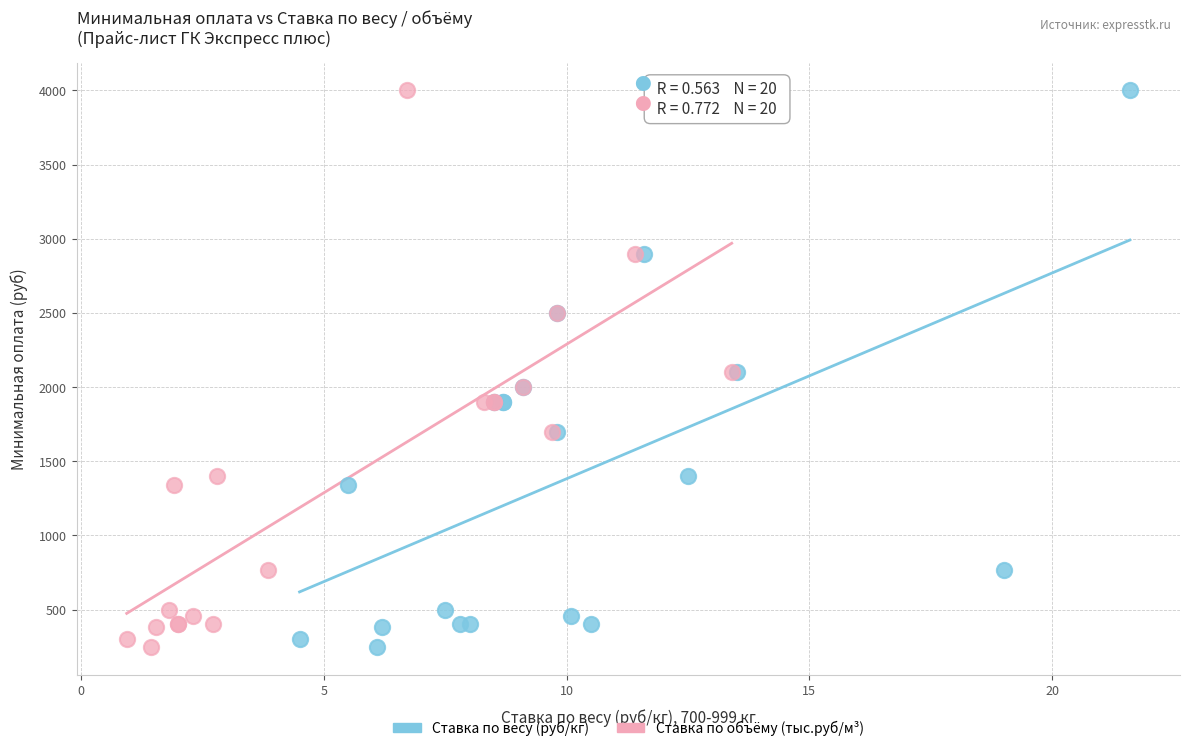

What are all the series names shown in the legend?

Ставка по весу (руб/кг), Ставка по объёму (тыс.руб/м³)